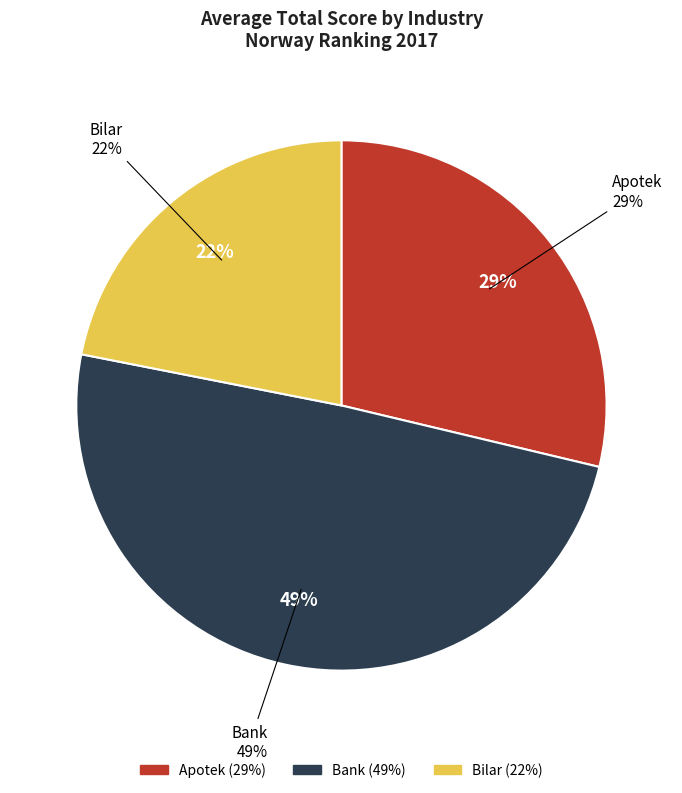

How many segments does this pie chart have?

3